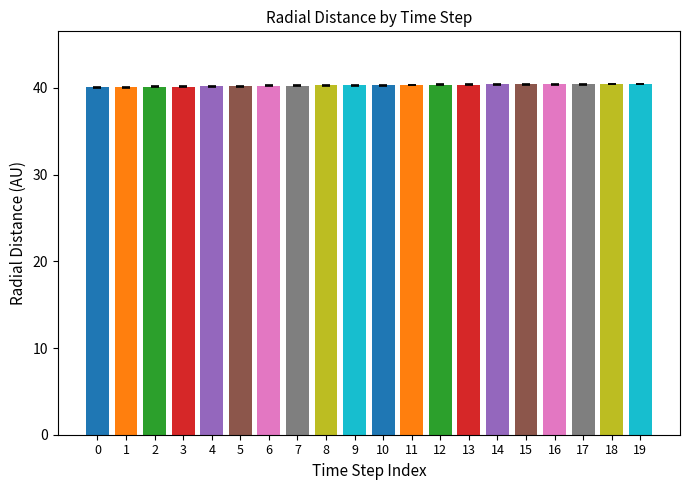

What is the minimum value shown in the chart?

40.1